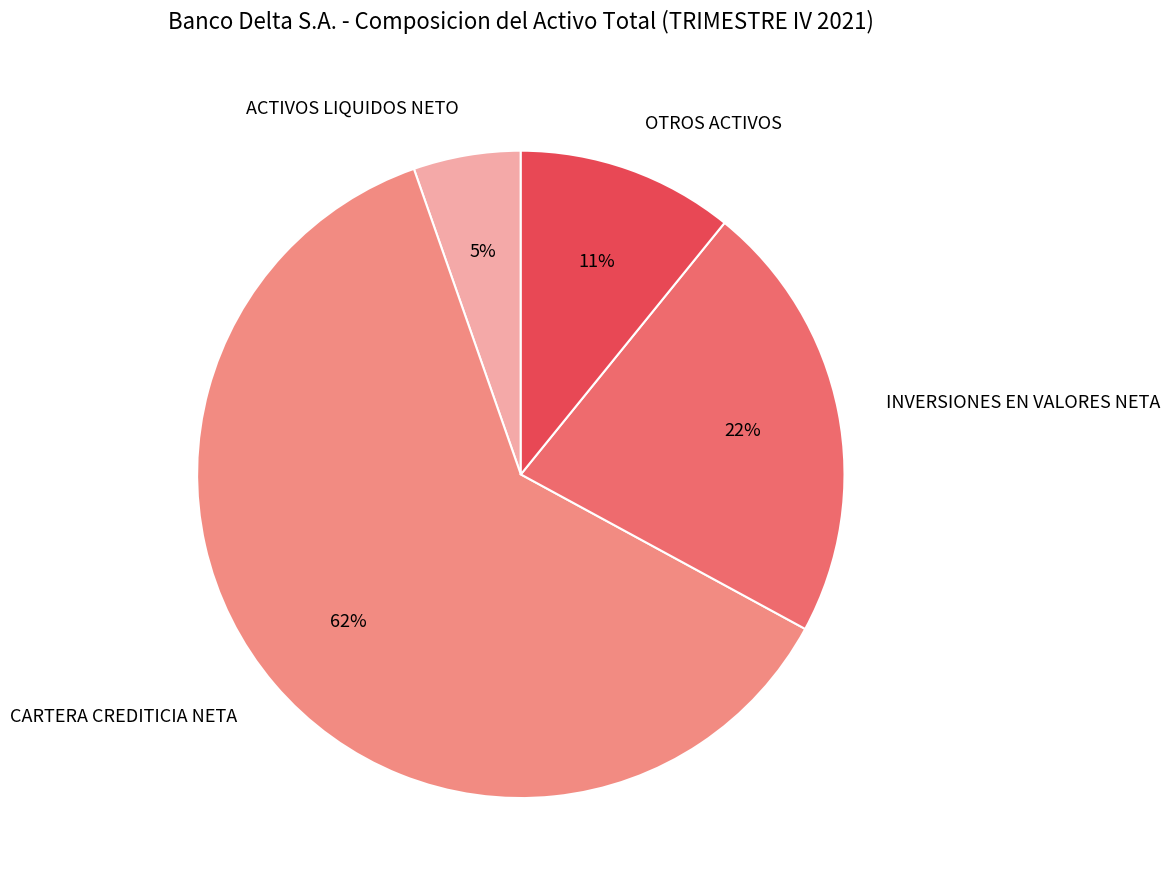

To the nearest percent, what is the average slice percentage?

25%